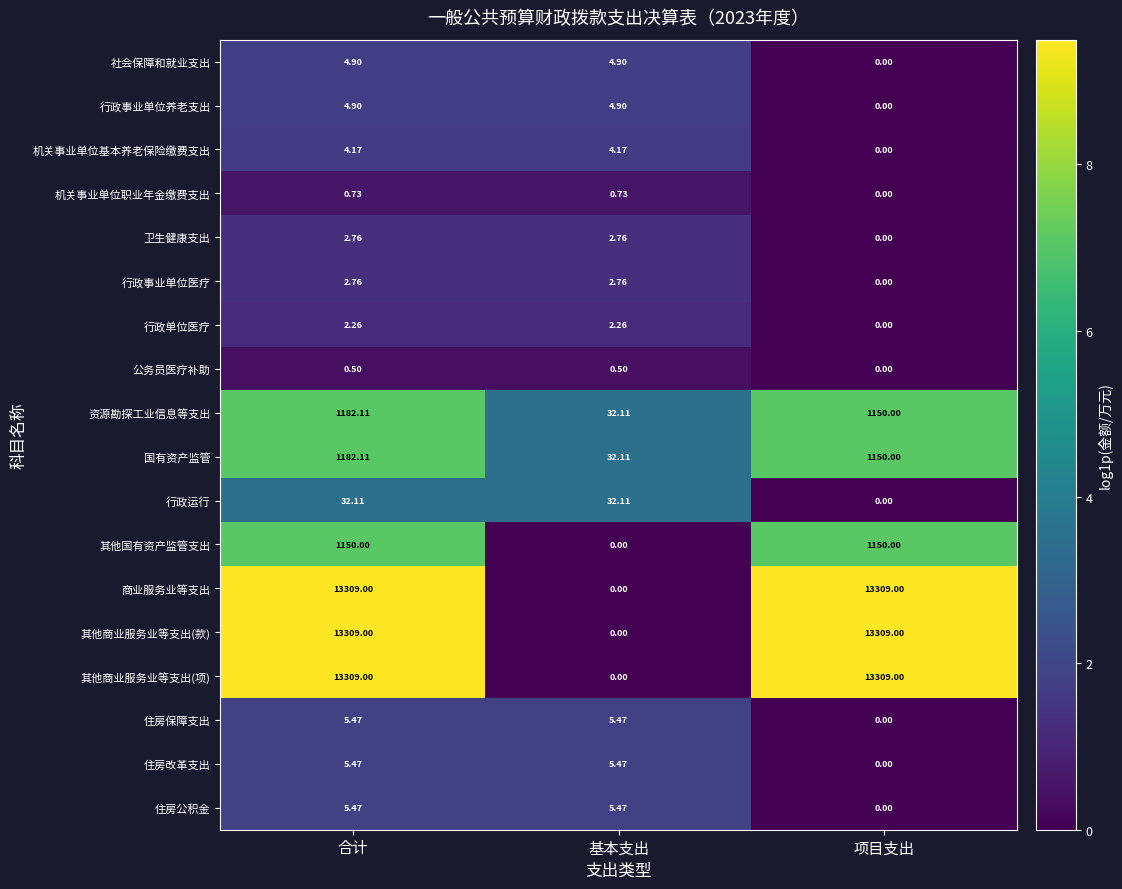

At which label is 商业服务业等支出 closest to 6654?

基本支出